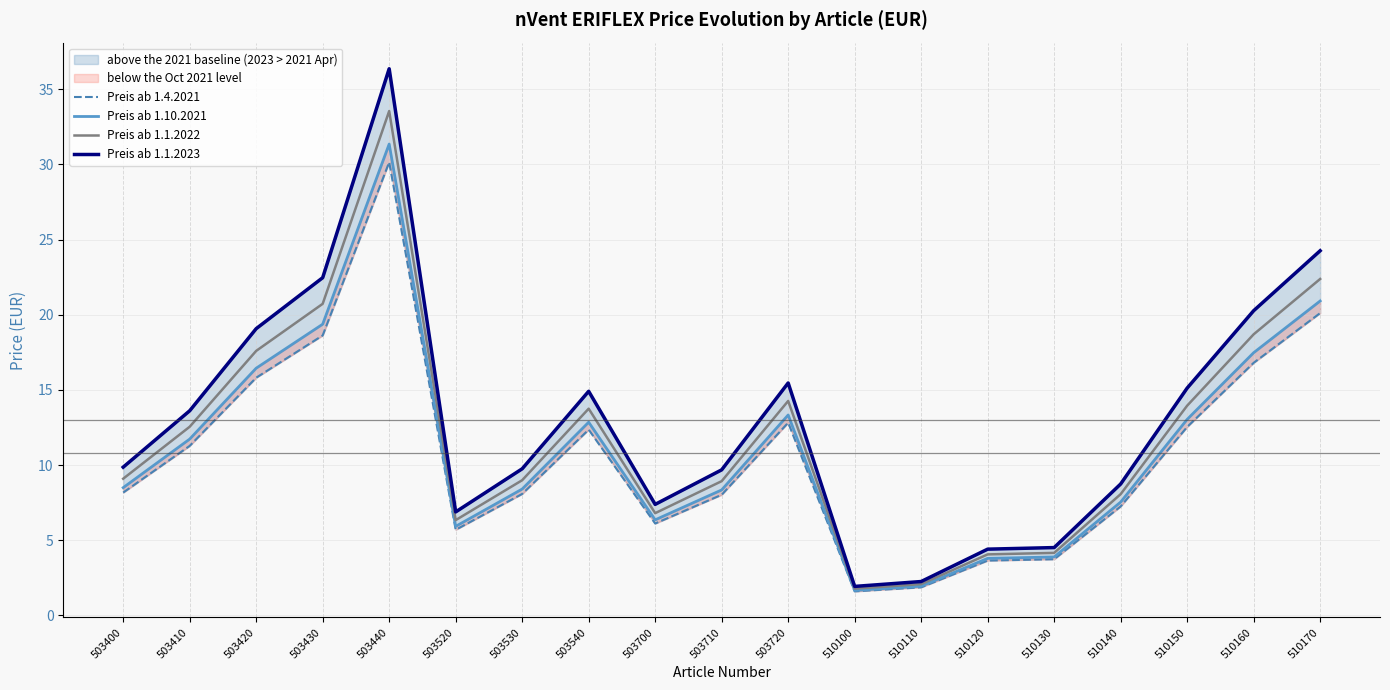

Reading left to right, what are all the values shown in this chart?

Preis ab 1.4.2021: 503400=8.2	503410=11.3	503420=15.8	503430=18.6	503440=30.2	503520=5.7	503530=8.1	503540=12.4	503700=6.1	503710=8.0	503720=12.8	510100=1.6	510110=1.9	510120=3.6	510130=3.7	510140=7.2	510150=12.5	510160=16.8	510170=20.1
Preis ab 1.10.2021: 503400=8.5	503410=11.7	503420=16.4	503430=19.4	503440=31.4	503520=5.9	503530=8.4	503540=12.9	503700=6.4	503710=8.3	503720=13.3	510100=1.7	510110=1.9	510120=3.8	510130=3.9	510140=7.5	510150=13.0	510160=17.5	510170=20.9
Preis ab 1.1.2022: 503400=9.1	503410=12.5	503420=17.6	503430=20.7	503440=33.6	503520=6.3	503530=9.0	503540=13.8	503700=6.8	503710=8.9	503720=14.3	510100=1.8	510110=2.1	510120=4.1	510130=4.2	510140=8.1	510150=14.0	510160=18.7	510170=22.4
Preis ab 1.1.2023: 503400=9.9	503410=13.6	503420=19.1	503430=22.5	503440=36.4	503520=6.9	503530=9.8	503540=14.9	503700=7.4	503710=9.7	503720=15.5	510100=1.9	510110=2.3	510120=4.4	510130=4.5	510140=8.7	510150=15.1	510160=20.3	510170=24.3